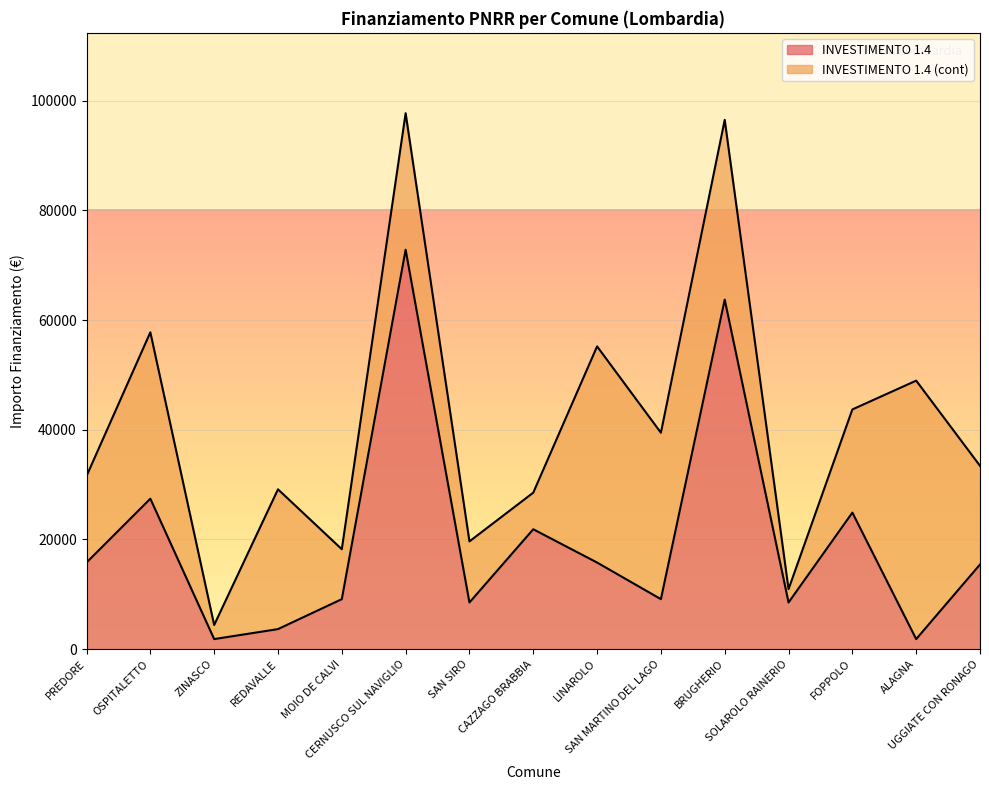

List the labels in order of value, smallest first.

ZINASCO, ALAGNA, REDAVALLE, SAN SIRO, SOLAROLO RAINERIO, MOIO DE CALVI, SAN MARTINO DEL LAGO, UGGIATE CON RONAGO, PREDORE, LINAROLO, CAZZAGO BRABBIA, FOPPOLO, OSPITALETTO, BRUGHERIO, CERNUSCO SUL NAVIGLIO